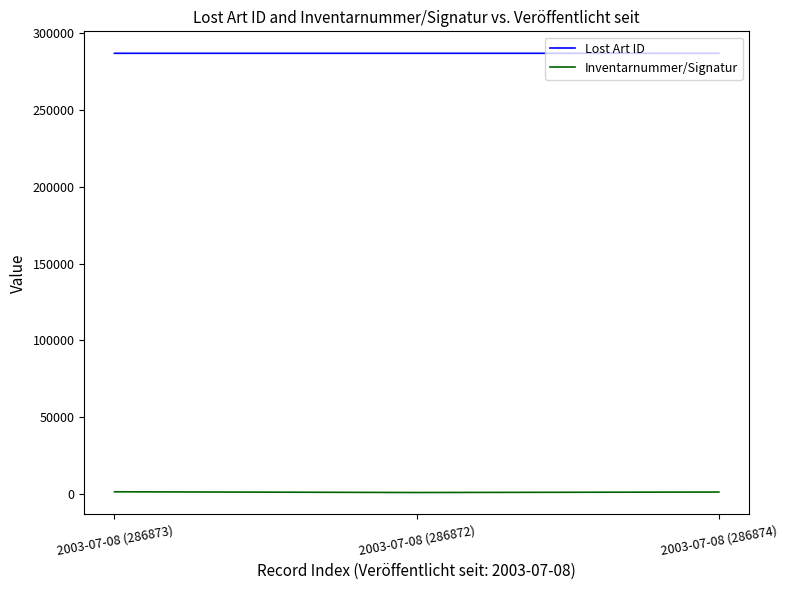

At how many categories does at least one series exceed 282007?

3